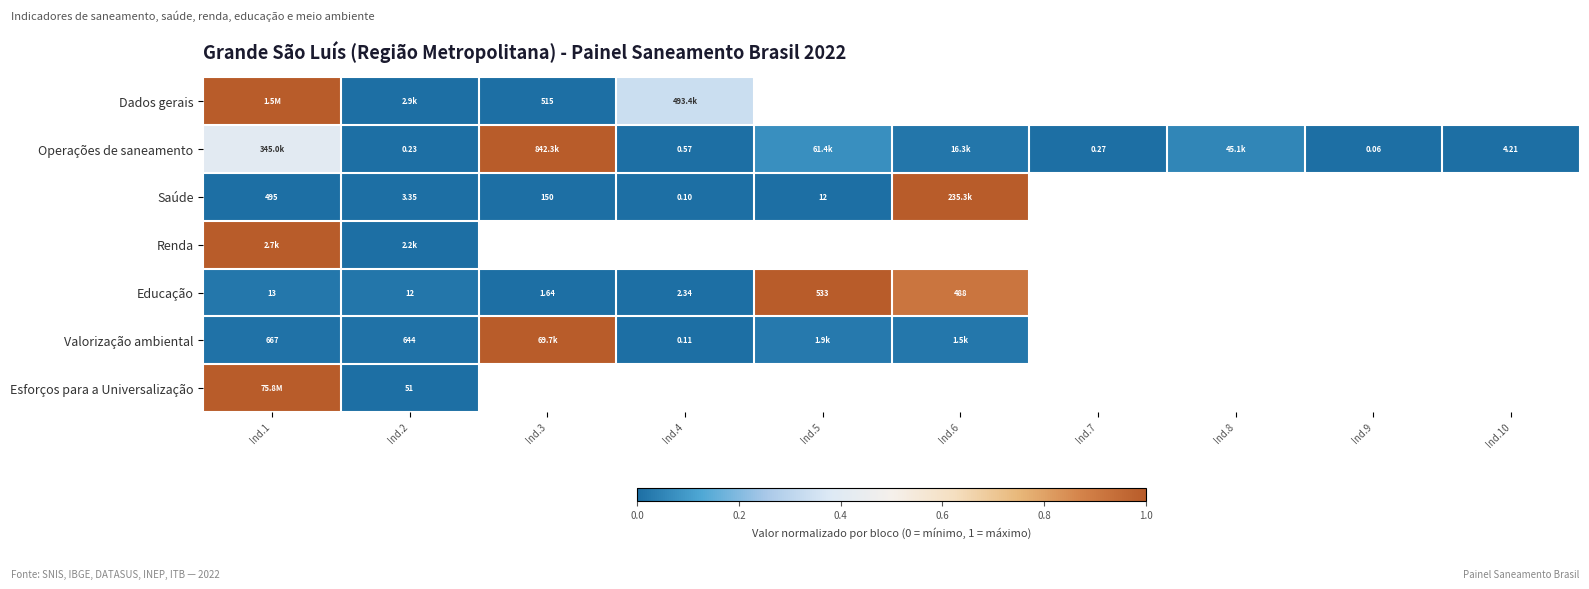

Where is Dados gerais nearest to the value 0?

Ind.3